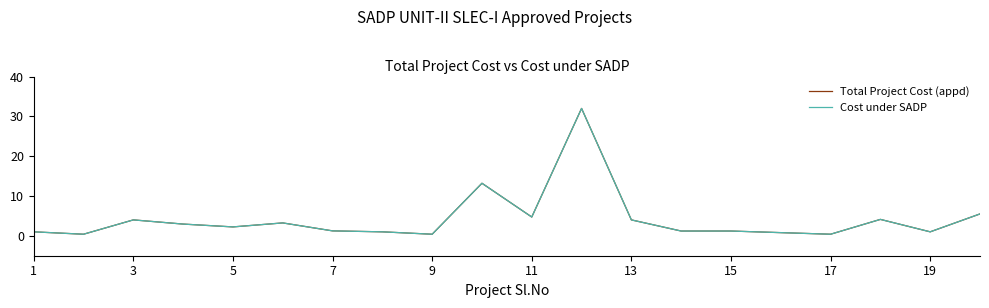

What is the maximum value shown in the chart?

32.0